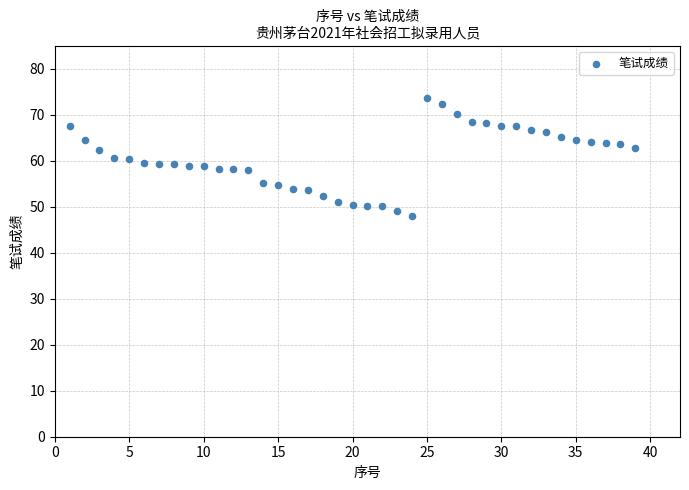

What is the range of Y values (max minus min)?

25.5